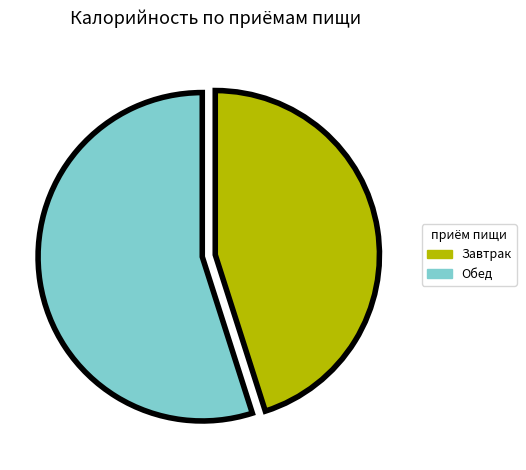

Do Обед and Завтрак together represent more than half of the pie?

Yes